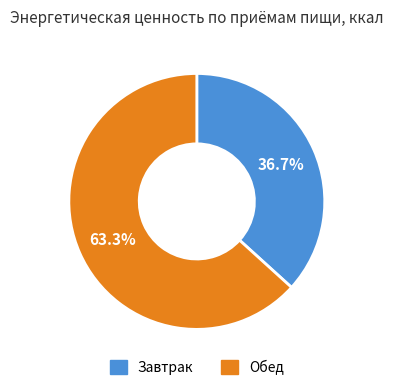

How many segments does this pie chart have?

2